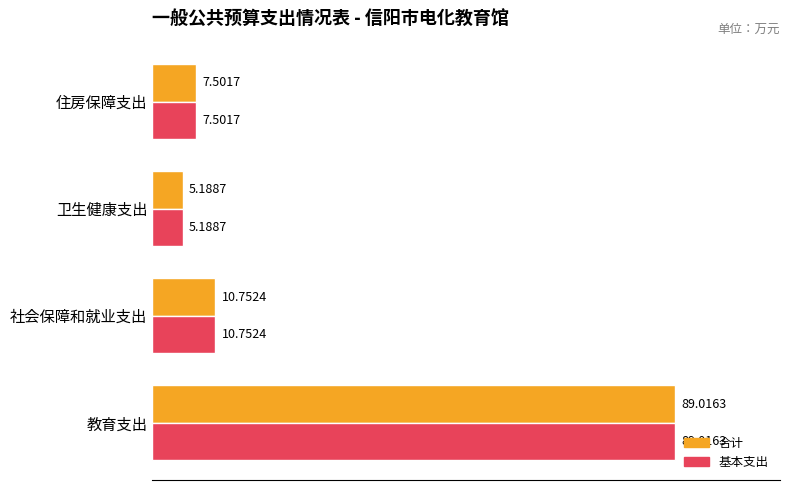

At which category is the sum across all series the highest?

教育支出